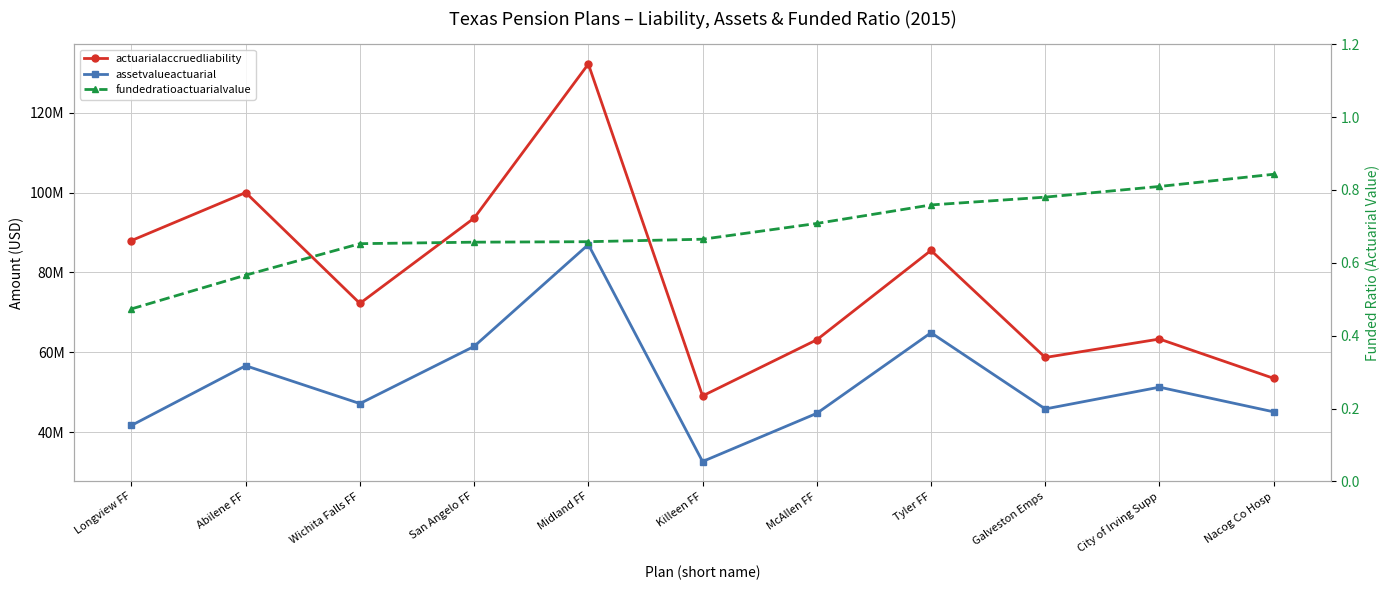

Where does the actuarialaccruedliability series first go above 72251770?

Longview FF